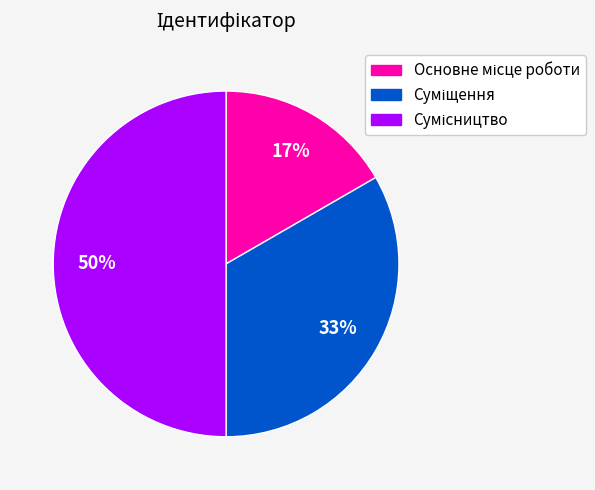

To the nearest percent, what is the difference between the largest and smallest slice percentages?

33%